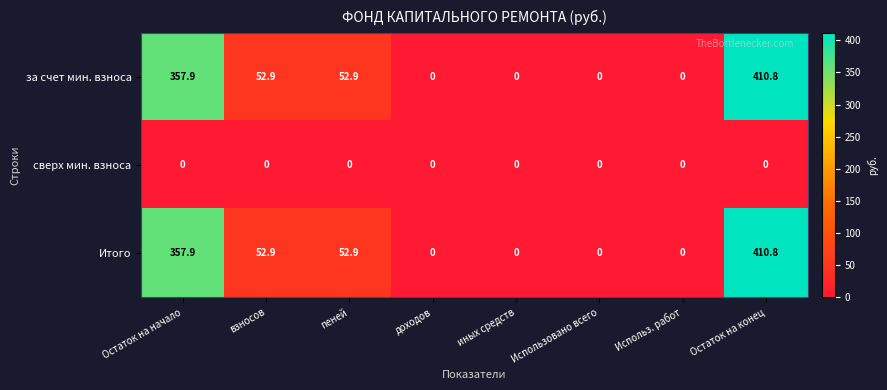

What is the spread (max minus min) of values at взносов?

52.9